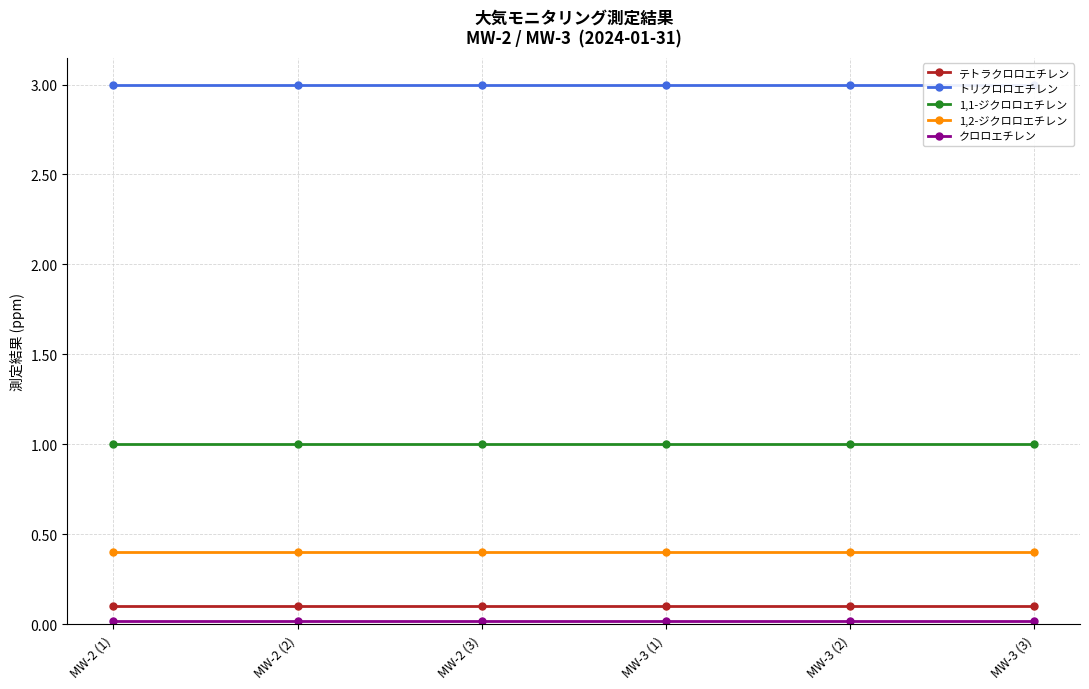

What is the sum of all クロロエチレン values?

0.1